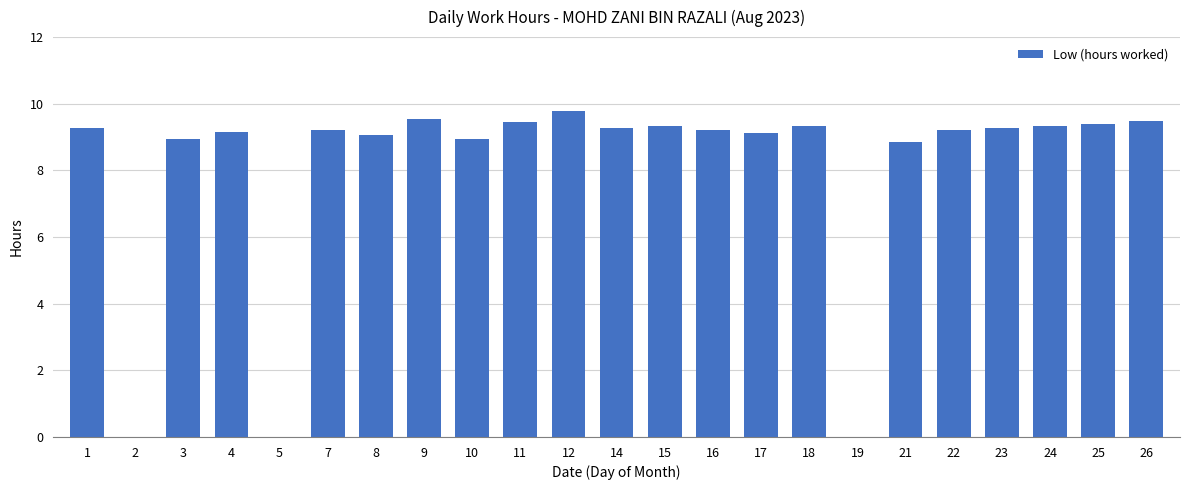

What is the sum of all values?

185.1